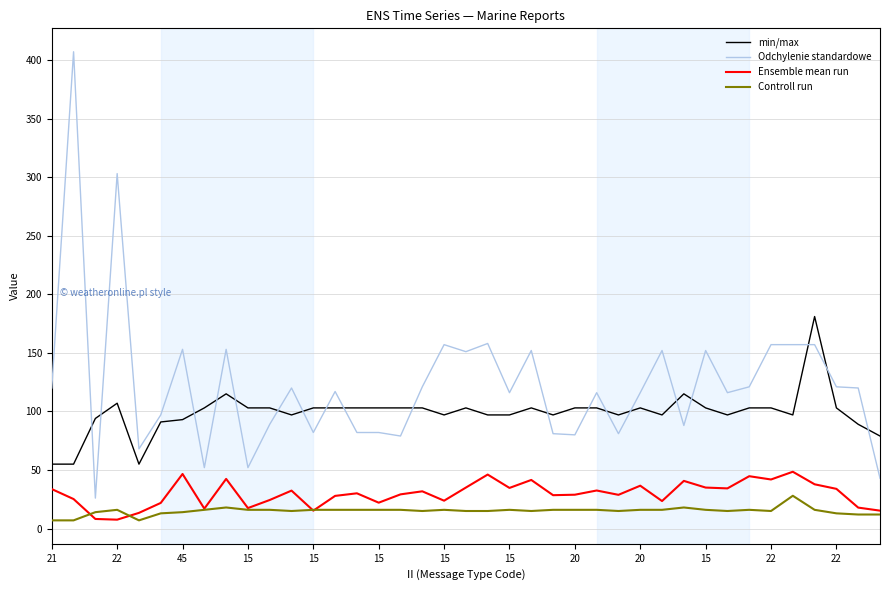

What is the average value of the Controll run series?

15.1